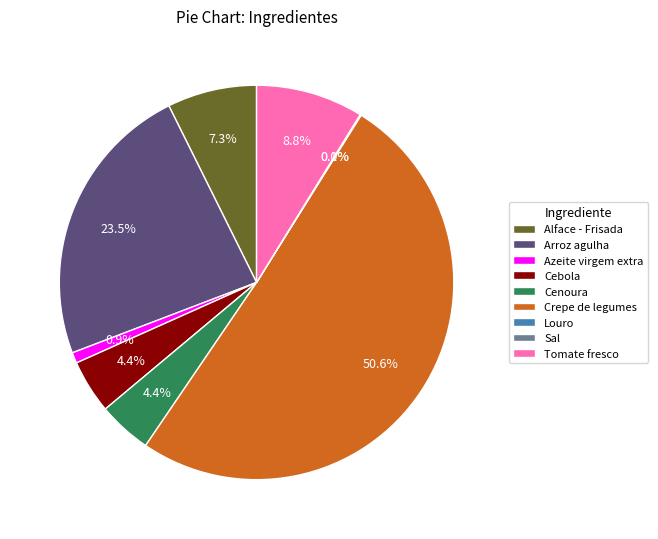

Is it true that Cebola is 4% of the pie?

True